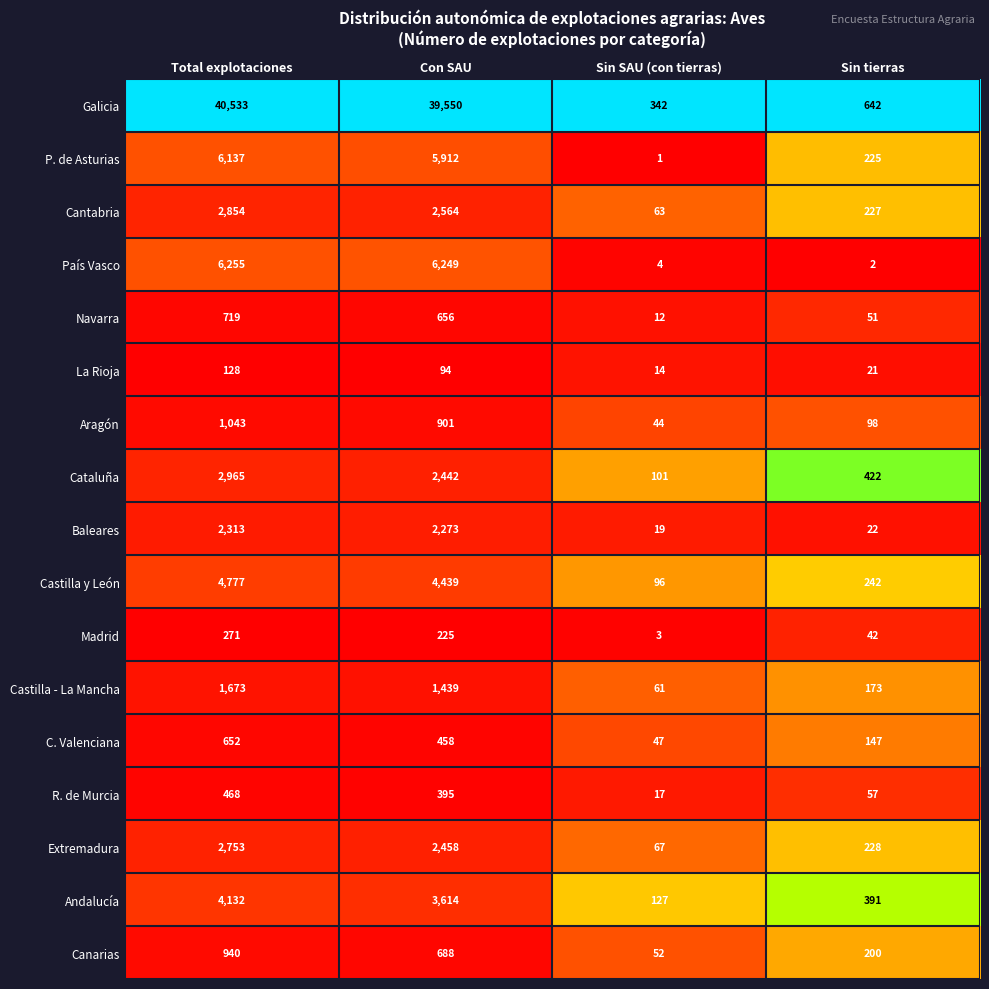

At Con SAU, list the series in order from smallest to largest.

La Rioja, Madrid, R. de Murcia, C. Valenciana, Navarra, Canarias, Aragón, Castilla - La Mancha, Baleares, Cataluña, Extremadura, Cantabria, Andalucía, Castilla y León, P. de Asturias, País Vasco, Galicia